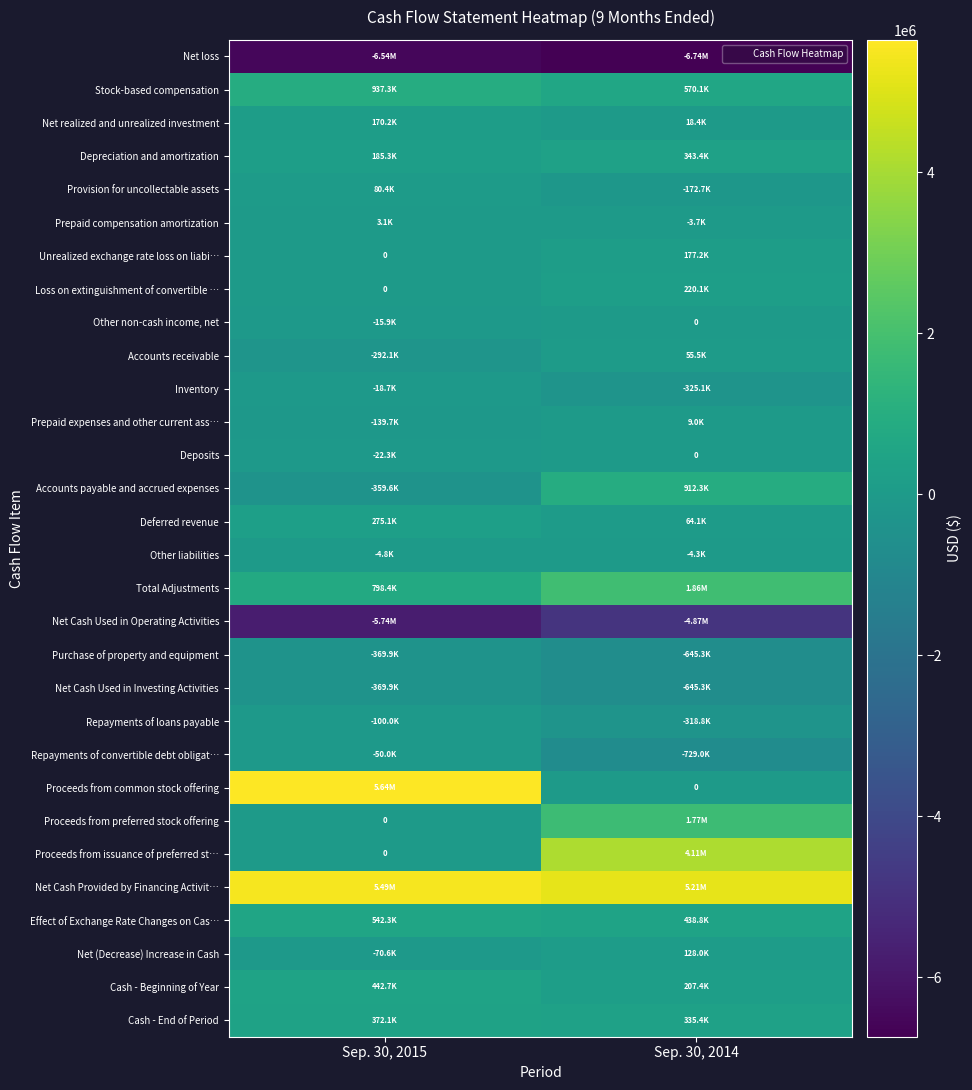

What is the greatest value displayed?

5643884